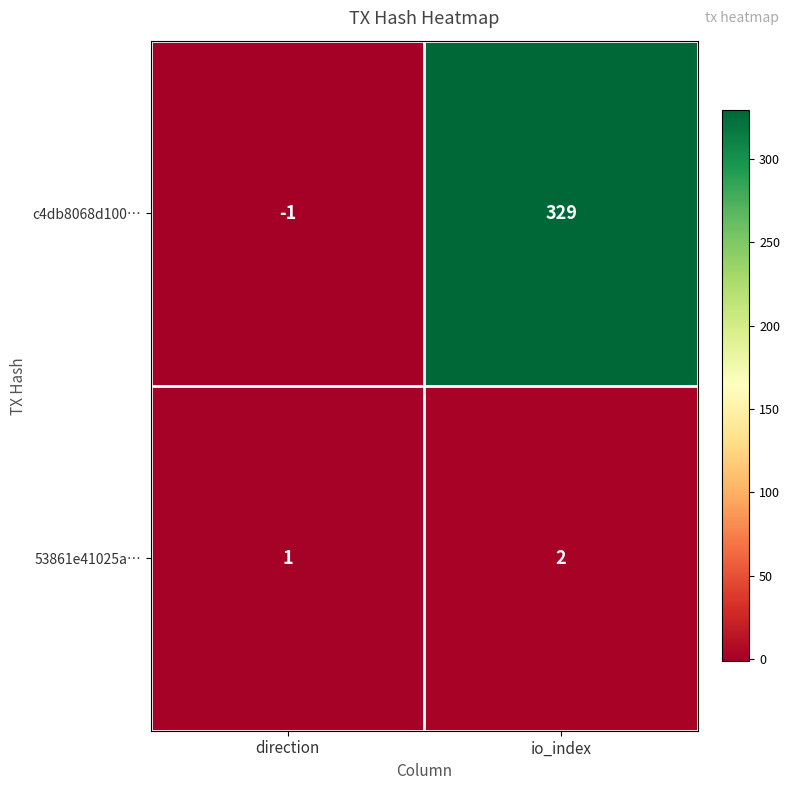

At direction, list the series in order from smallest to largest.

c4db8068d100…, 53861e41025a…